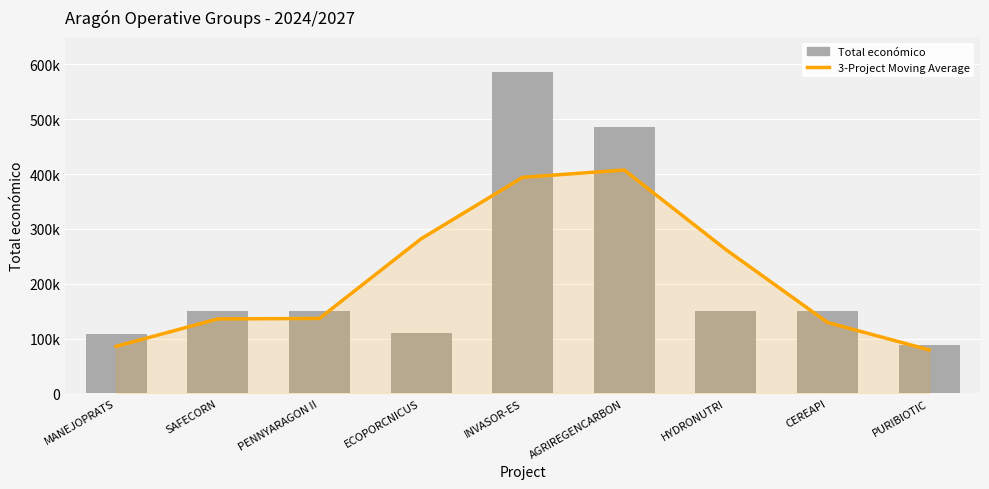

At which label is Total económico closest to 336753?

AGRIREGENCARBON